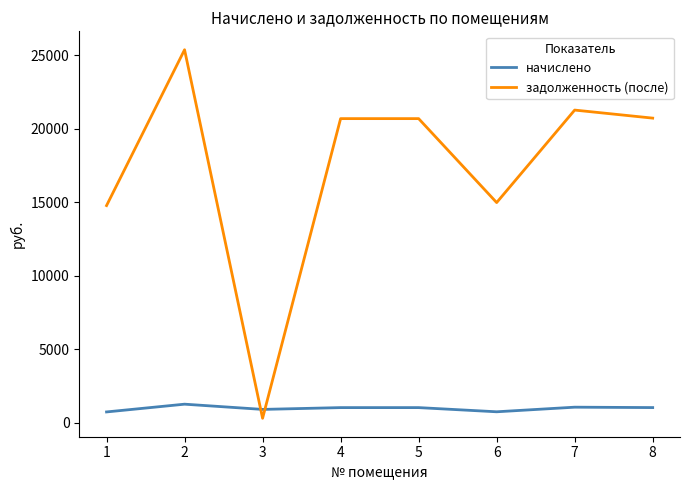

Which series has the largest total across all categories?

задолженность (после)